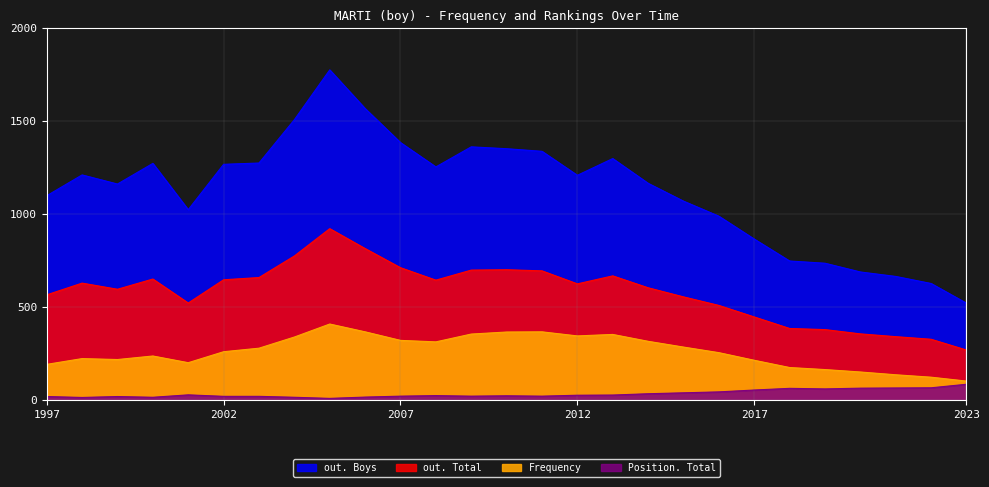

List the labels in order of Frequency value, largest first.

2005, 2006, 2011, 2010, 2009, 2013, 2012, 2004, 2007, 2014, 2008, 2015, 2003, 2002, 2016, 2000, 1998, 1999, 2017, 2001, 1997, 2018, 2019, 2020, 2021, 2022, 2023